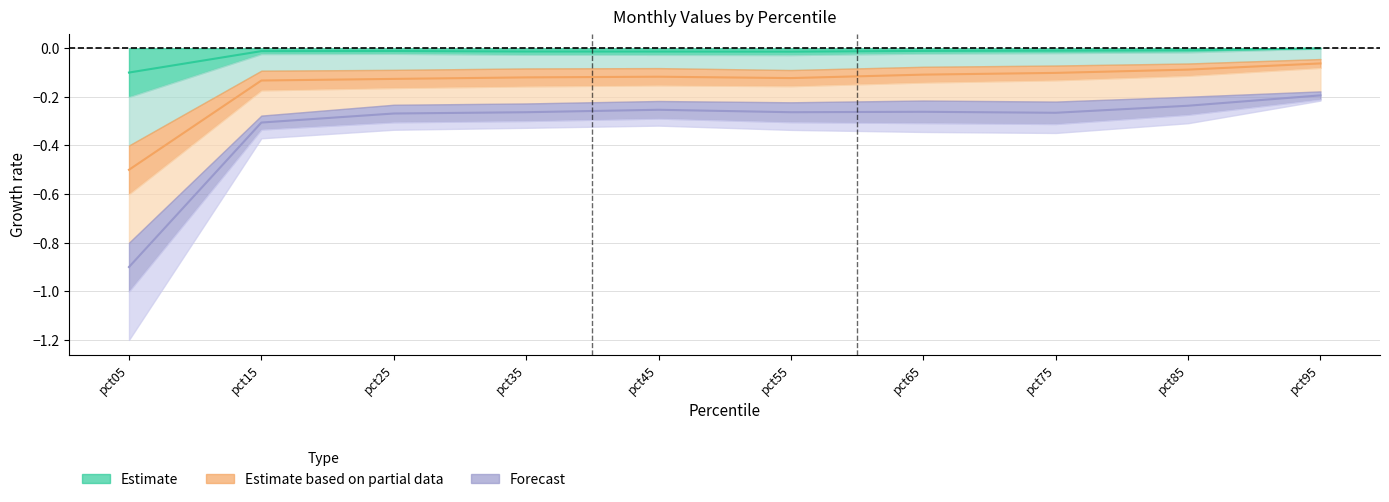

How many data points does each series have?

10